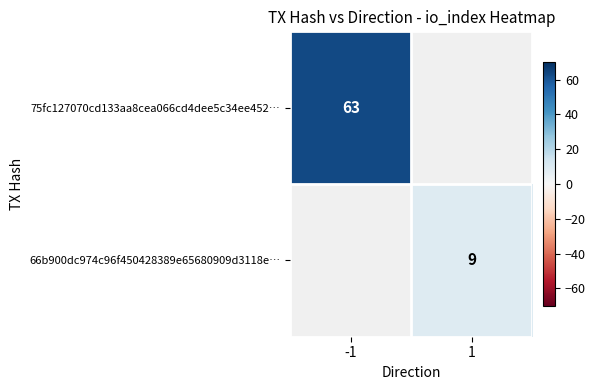

How many categories are shown in the chart?

2